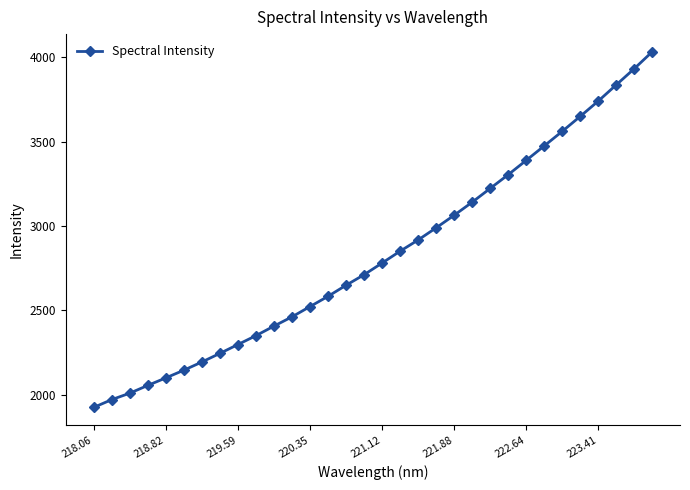

What is the difference between the maximum and minimum values?

2108.0